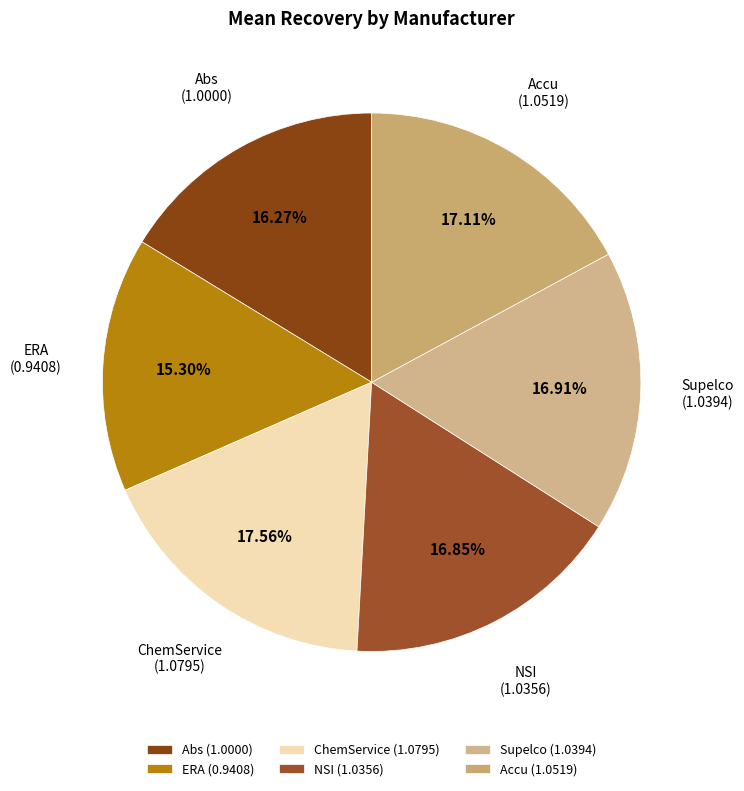

Is there any slice that represents more than half of the pie?

No